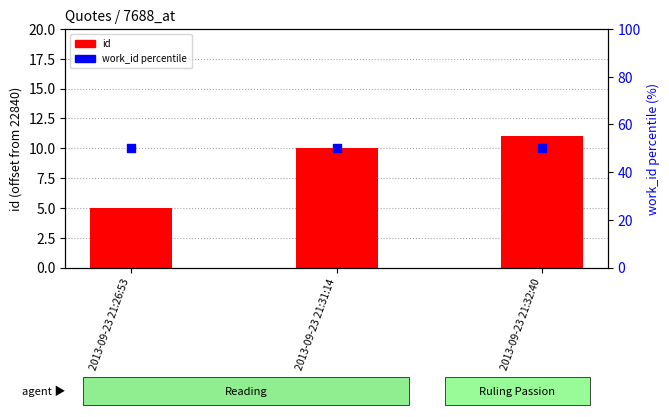

Is the value of work_id percentile at 2013-09-23 21:31:14 greater than the value of id at 2013-09-23 21:26:53?

Yes